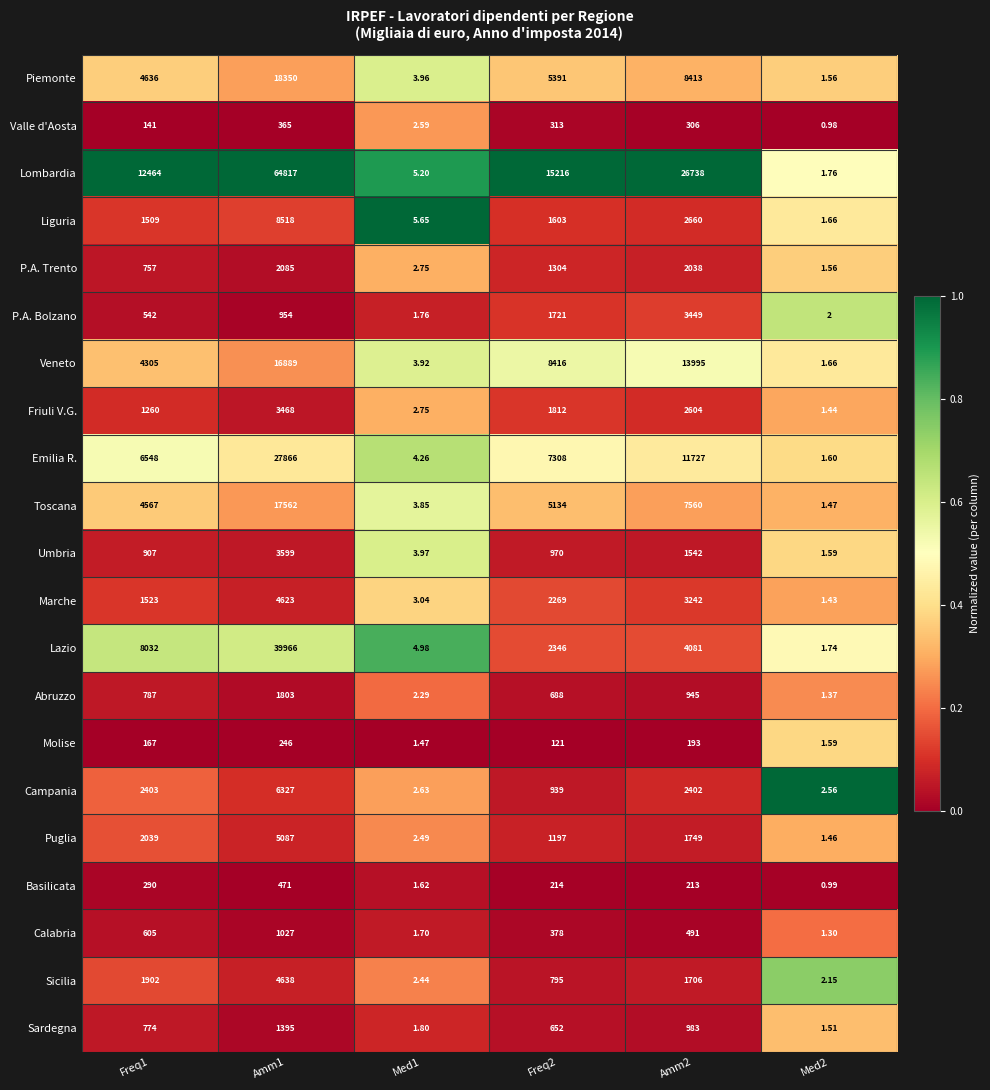

Which label corresponds to the largest value in the chart?

Amm1